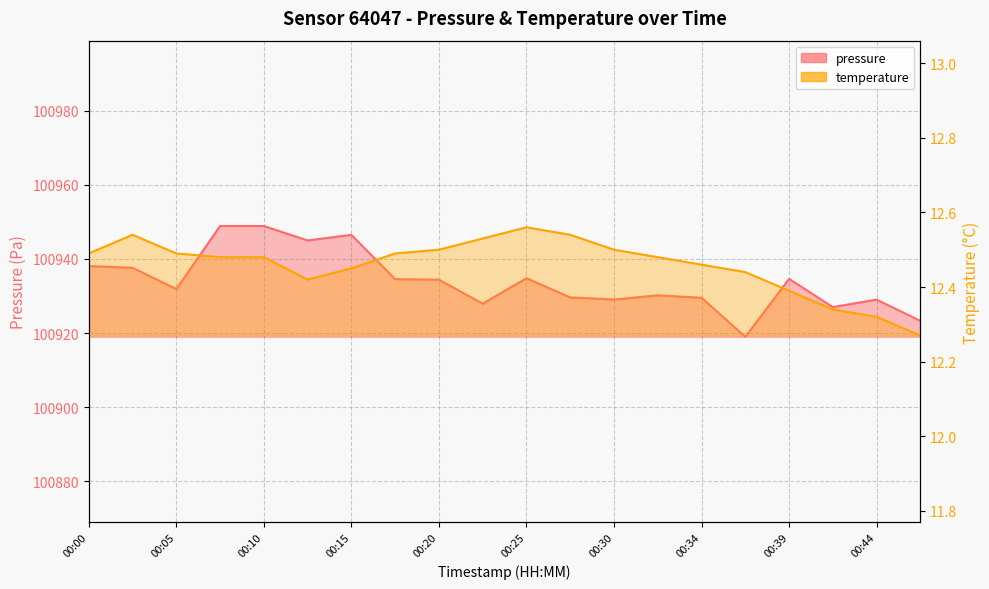

True or false: pressure and temperature intersect in this chart.

False